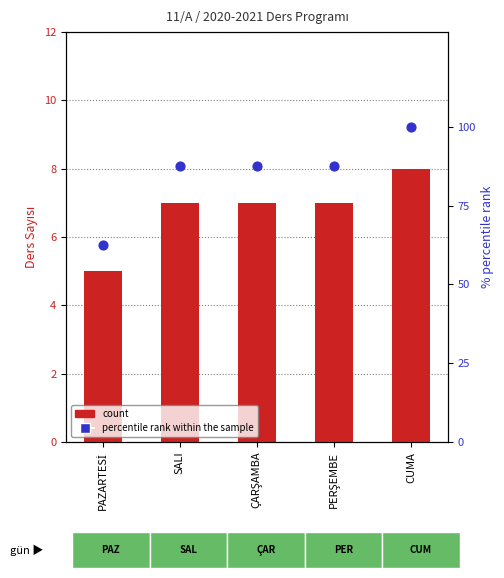

Which series has the widest spread of Y values?

percentile rank within the sample